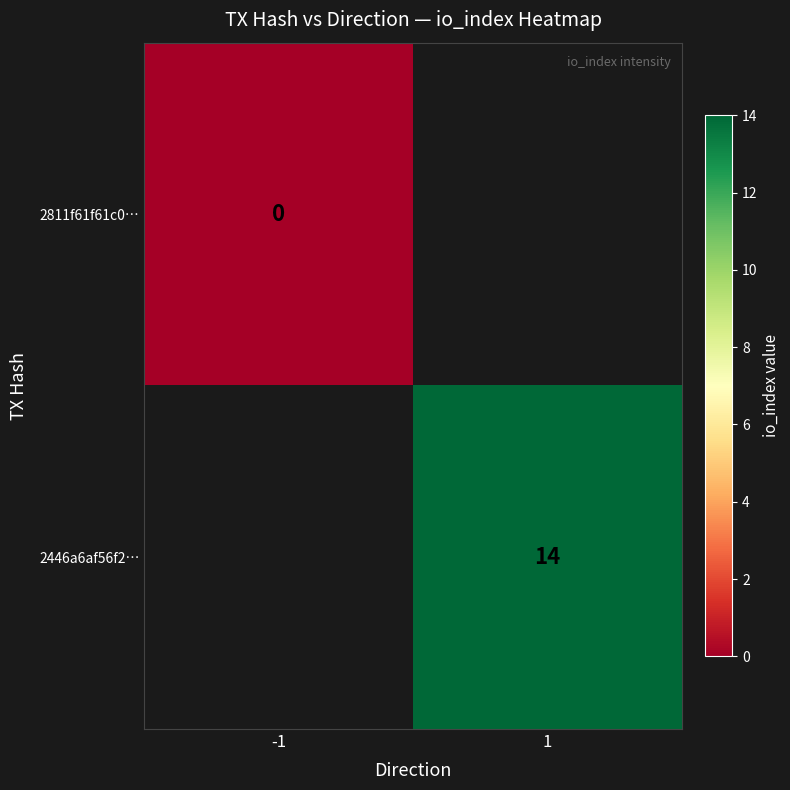

The value of 2446a6af56f2… at 1 is 14. True or false?

True